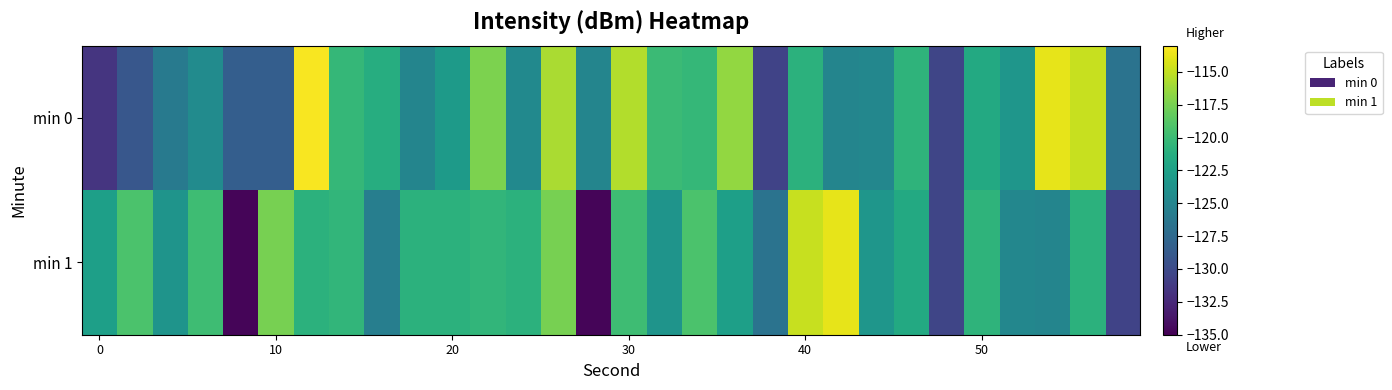

At how many categories does at least one series exceed -127?

28